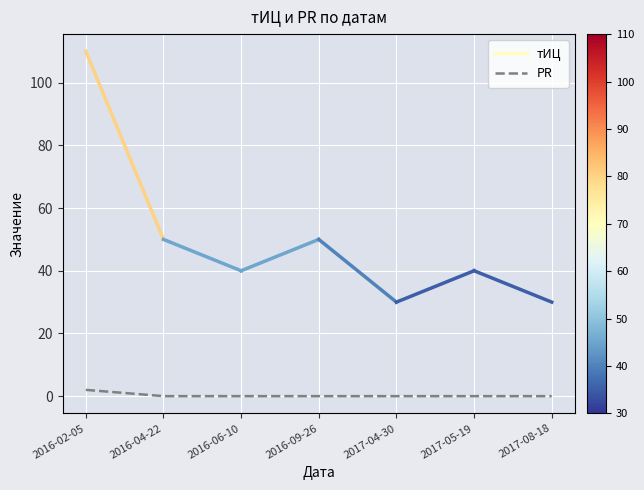

Count the number of data series in this chart.

1